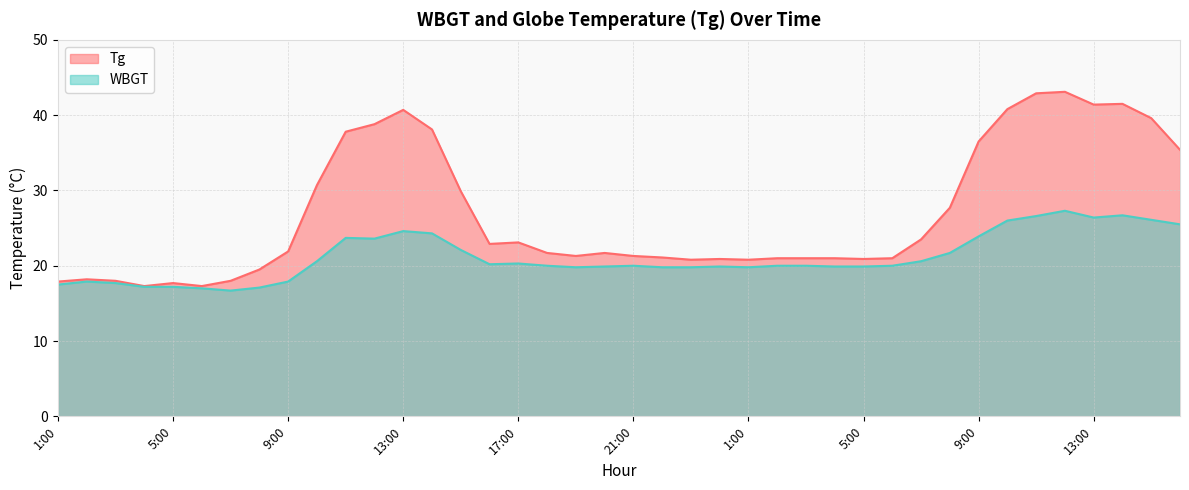

Reading left to right, list all the values displayed in this chart.

Tg: 1:00=17.9	2:00=18.2	3:00=18.0	4:00=17.3	5:00=17.7	6:00=17.3	7:00=18.0	8:00=19.5	9:00=21.9	10:00=30.7	11:00=37.8	12:00=38.8	13:00=40.7	14:00=38.1	15:00=29.9	16:00=22.9	17:00=23.1	18:00=21.7	19:00=21.3	20:00=21.7	21:00=21.3	22:00=21.1	23:00=20.8	24:00=20.9	1:00=20.8	2:00=21.0	3:00=21.0	4:00=21.0	5:00=20.9	6:00=21.0	7:00=23.5	8:00=27.7	9:00=36.5	10:00=40.8	11:00=42.9	12:00=43.1	13:00=41.4	14:00=41.5	15:00=39.6	16:00=35.4
WBGT: 1:00=17.5	2:00=17.9	3:00=17.7	4:00=17.2	5:00=17.2	6:00=17.0	7:00=16.7	8:00=17.1	9:00=17.9	10:00=20.6	11:00=23.7	12:00=23.6	13:00=24.6	14:00=24.3	15:00=22.1	16:00=20.2	17:00=20.3	18:00=20.0	19:00=19.8	20:00=19.9	21:00=20.0	22:00=19.8	23:00=19.8	24:00=19.9	1:00=19.8	2:00=20.0	3:00=20.0	4:00=19.9	5:00=19.9	6:00=20.0	7:00=20.6	8:00=21.7	9:00=23.9	10:00=26.0	11:00=26.6	12:00=27.3	13:00=26.4	14:00=26.7	15:00=26.1	16:00=25.5